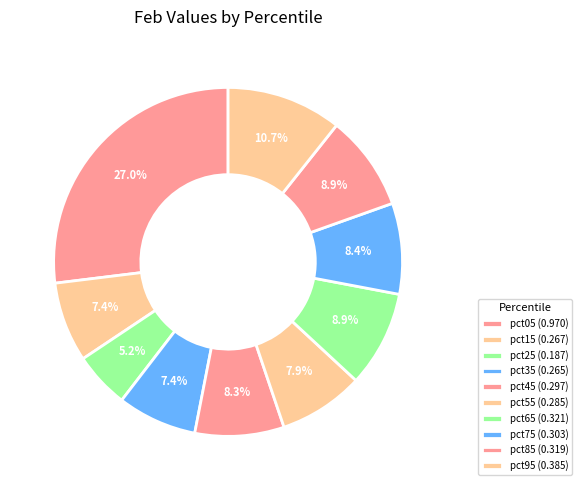

What portion of the pie excludes pct15?

92.6%